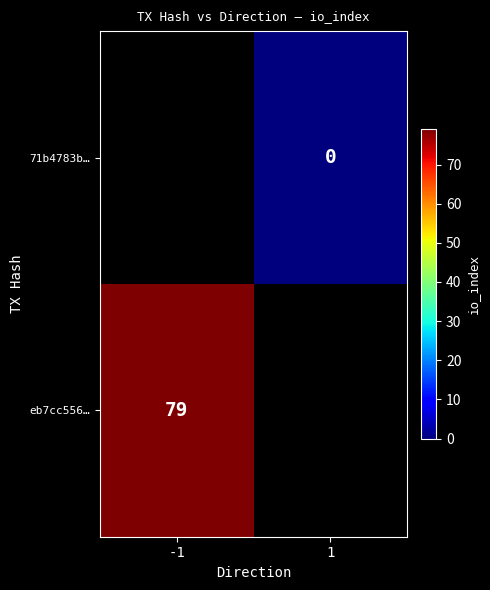

Is it true that eb7cc556… equals 79 at -1?

True